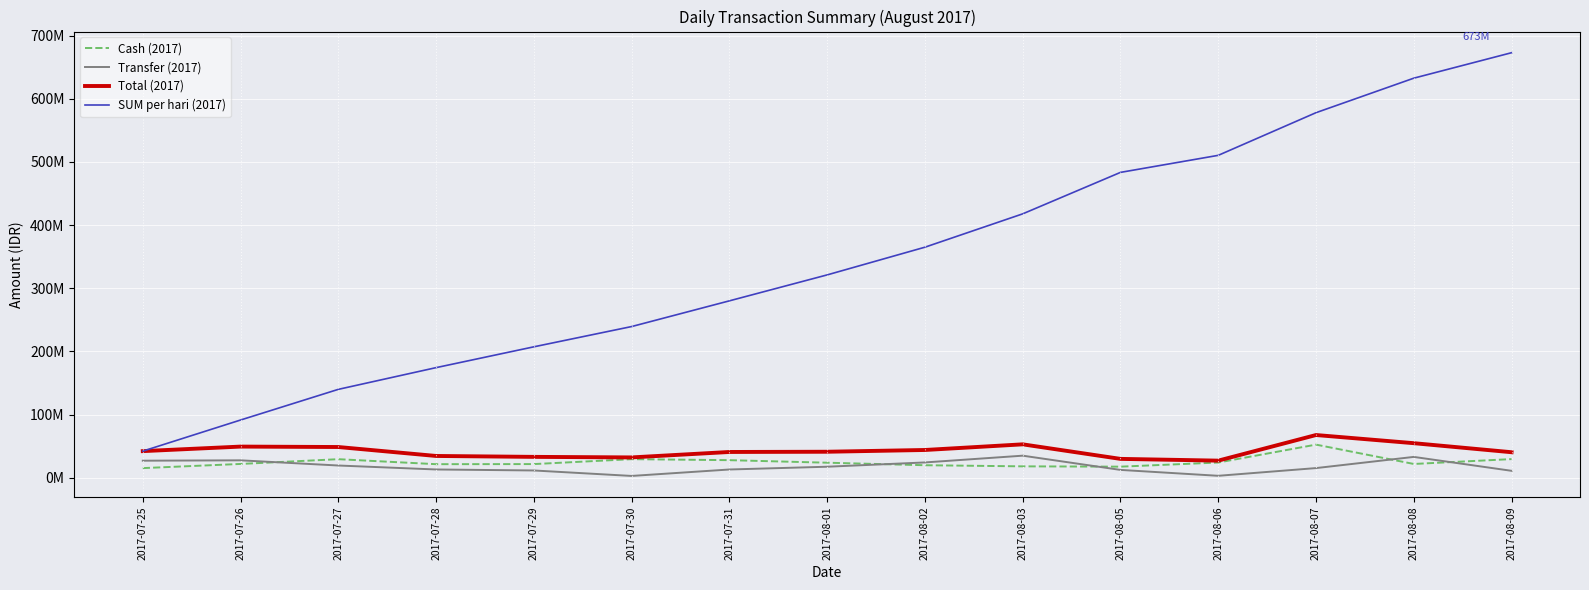

Between 2017-07-28 and 2017-08-05, which series saw the biggest shift?

SUM per hari (2017)